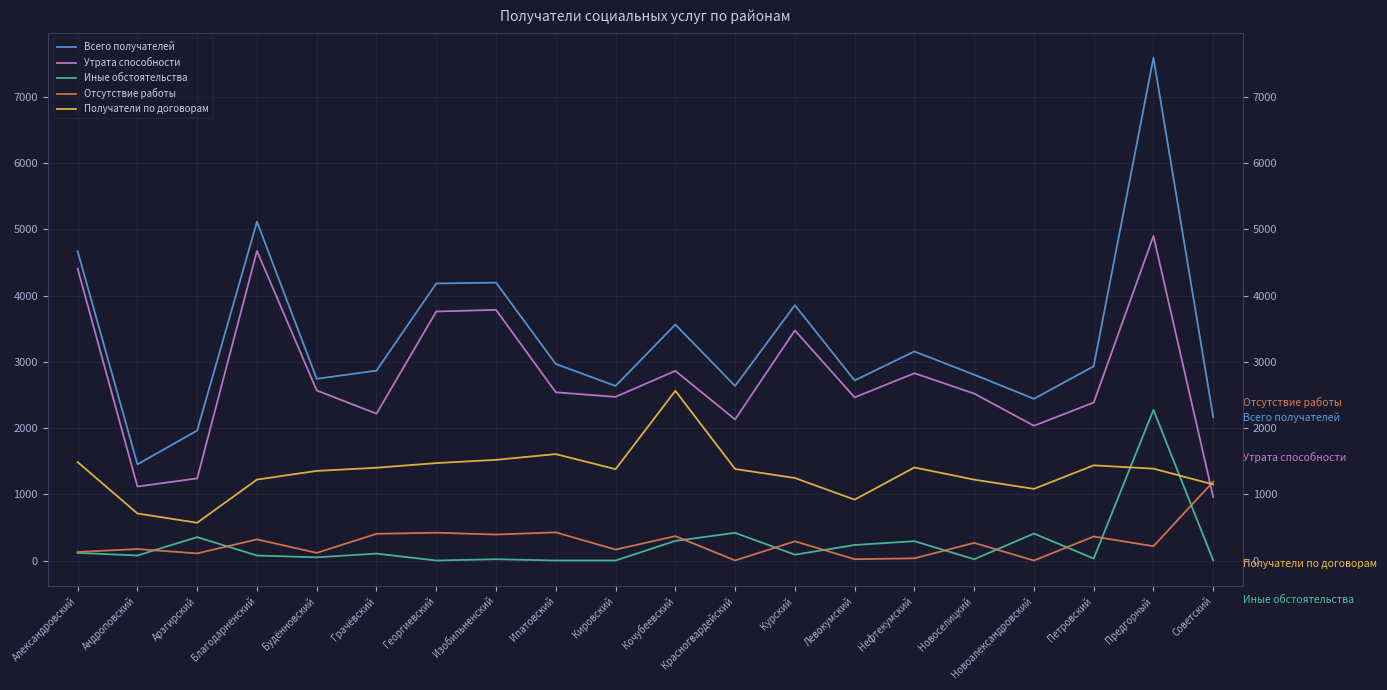

What is the value of the Получатели по договорам point at the 18th from the left?

1437